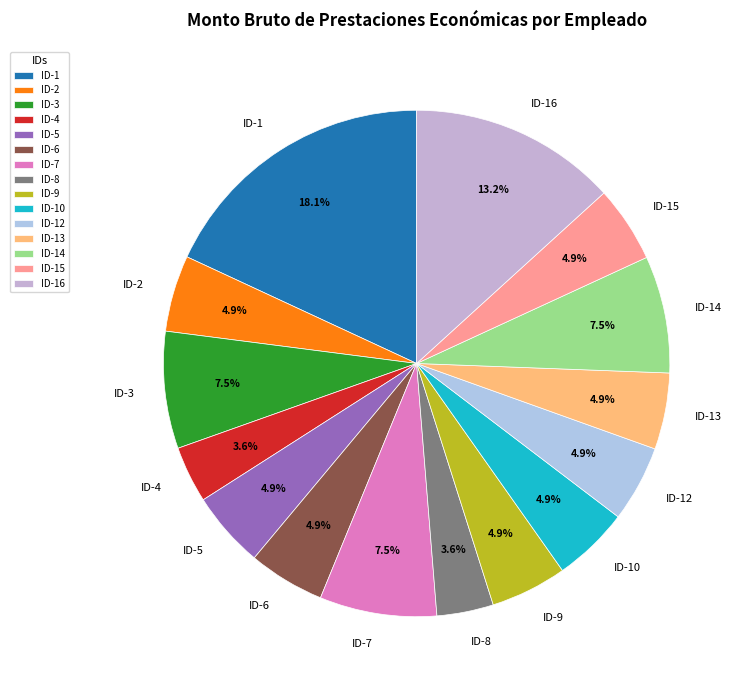

Count the number of slices in the pie.

15